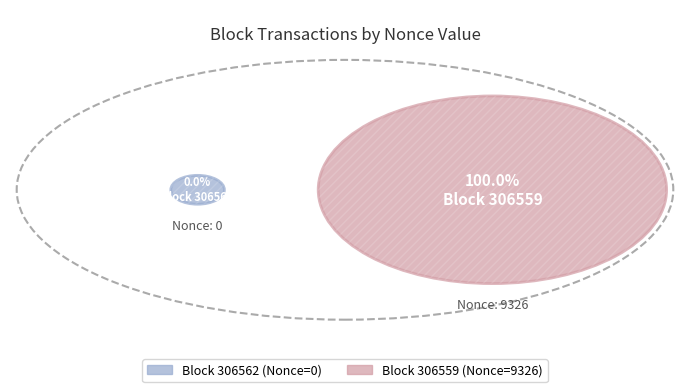

Which slice is the largest?

306559